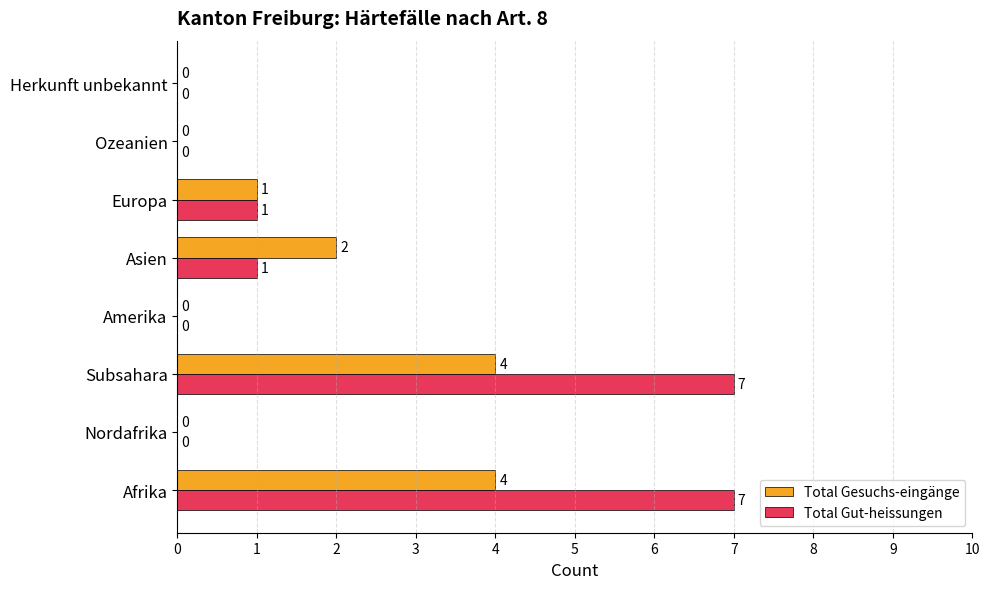

Count the Total Gut-heissungen values in the range 0 to 7.

8